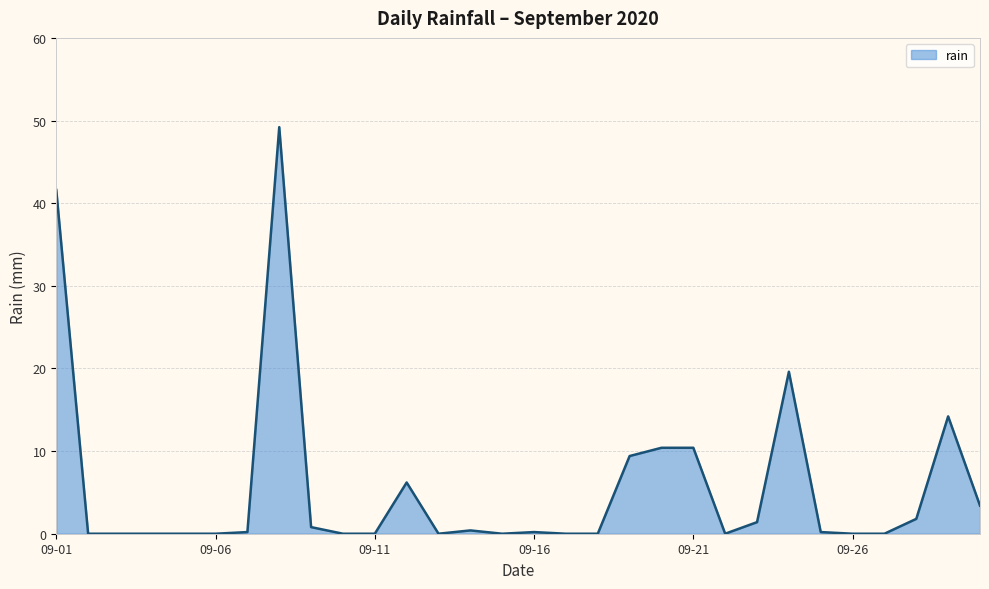

What is the difference between the maximum and minimum values?

49.2